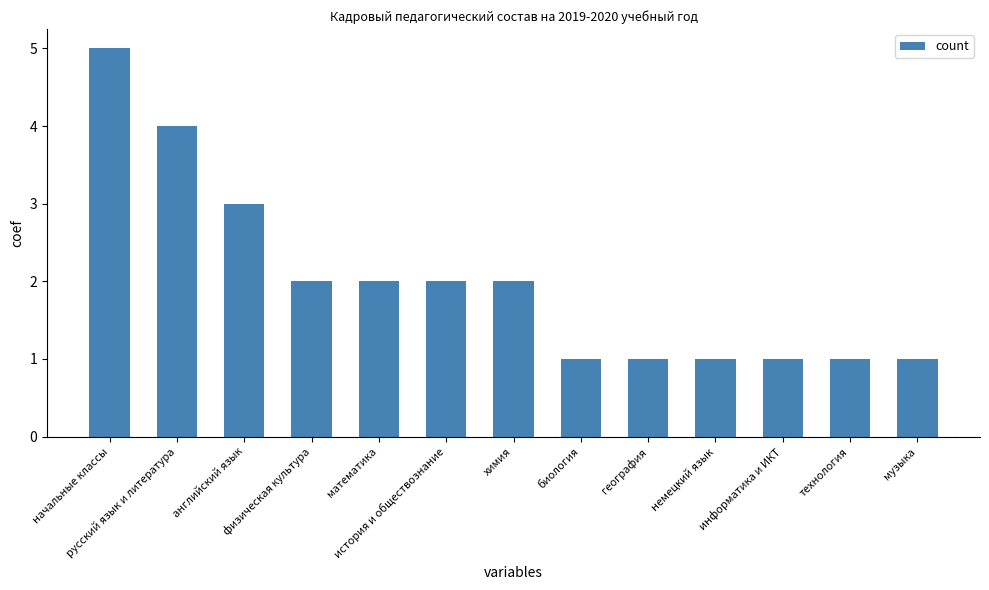

What is the difference between the second highest and minimum values?

3